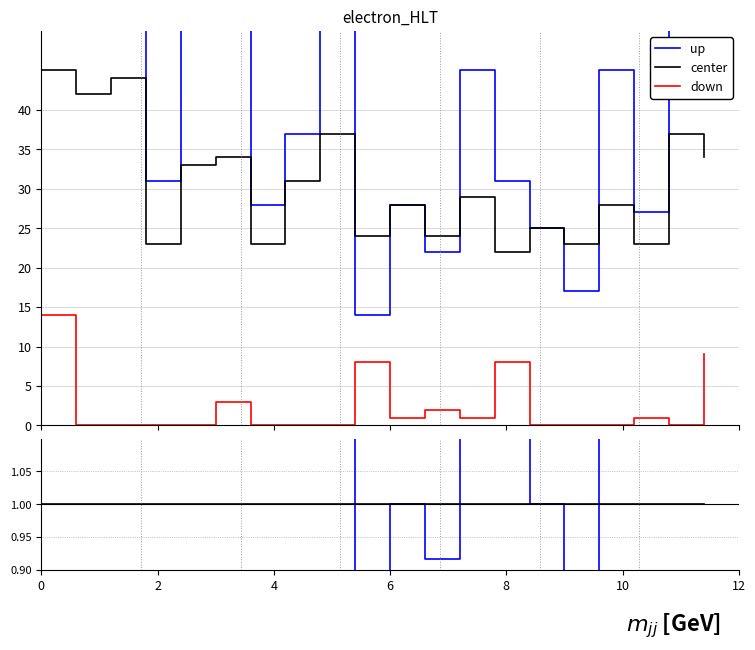

List the series in order of their overall mean, highest first.

up, center, down